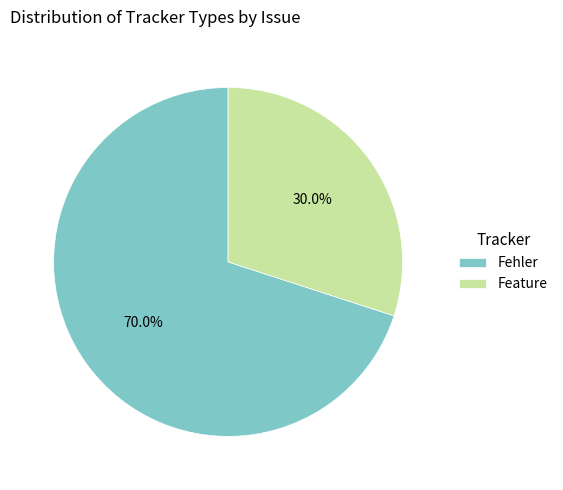

What percentage do Fehler and Feature together represent?

100.0%